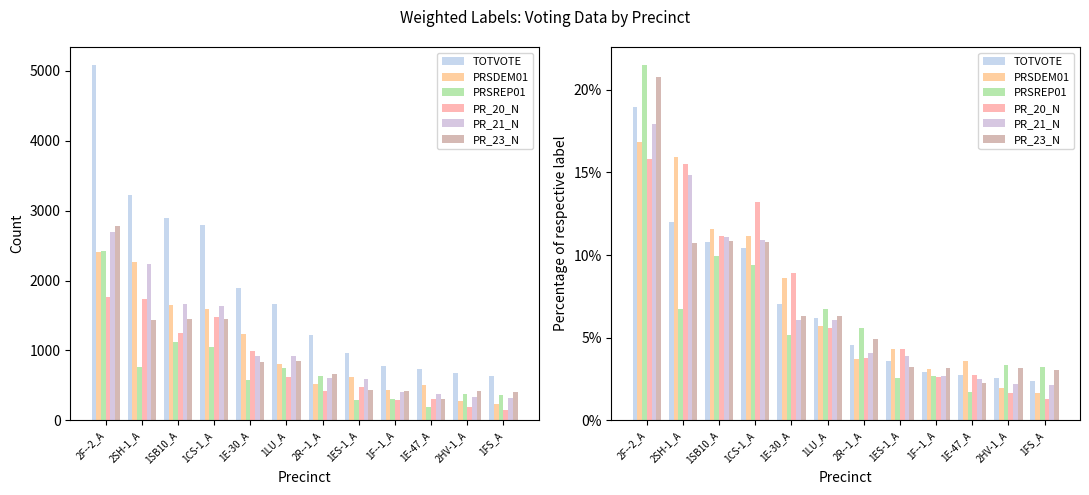

The value of PR_21_N at 1F--1_A is 1.7. True or false?

False